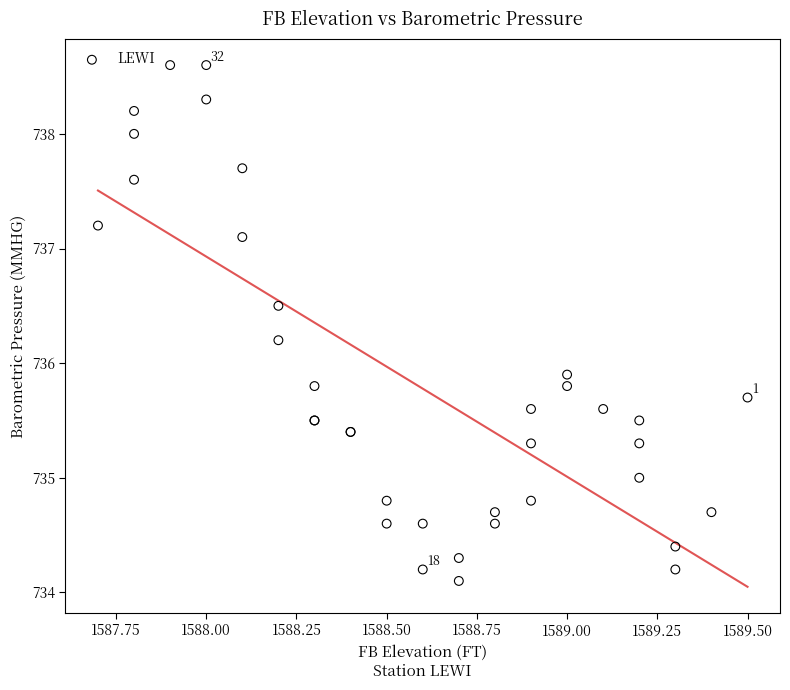

What Y value in the scatter plot is closest to 736?

735.9